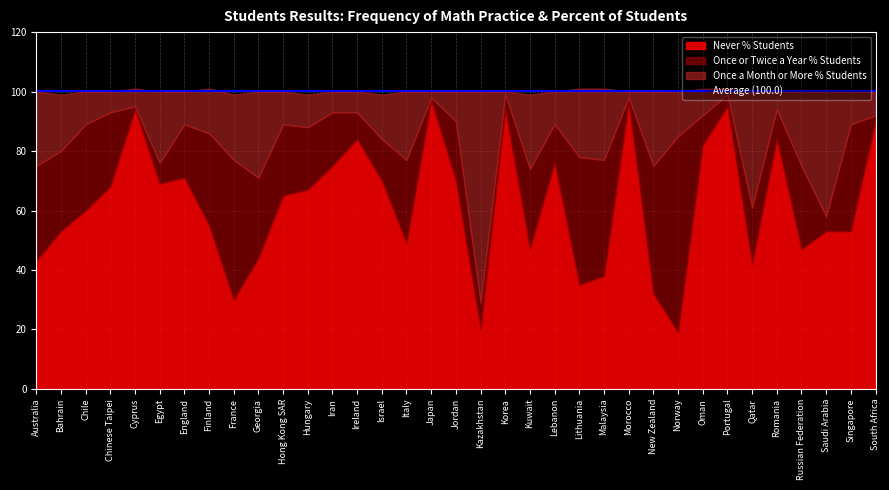

What is the average value of the Never % Students series?

62